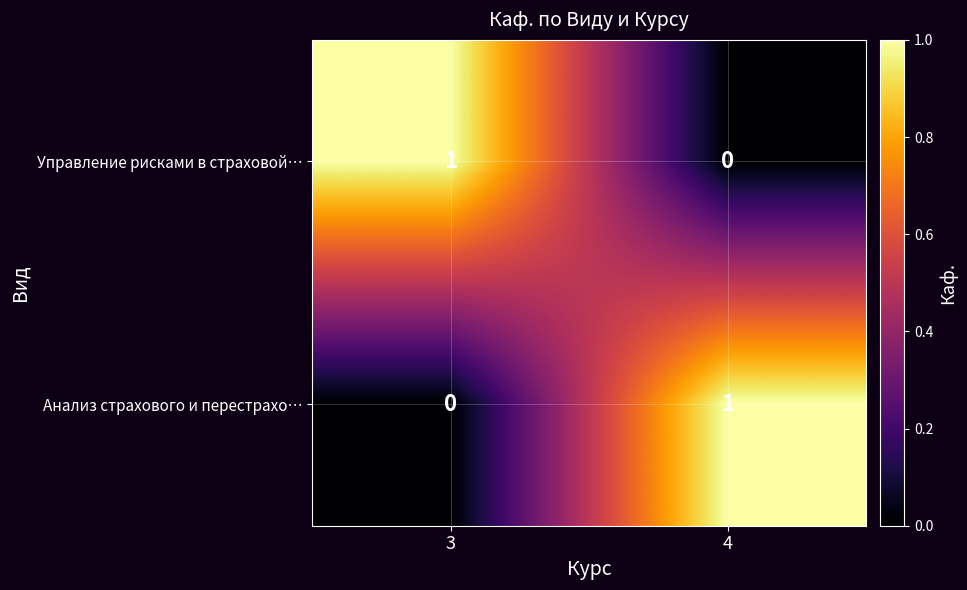

Where is Управление рисками в страховой… nearest to the value 0?

4